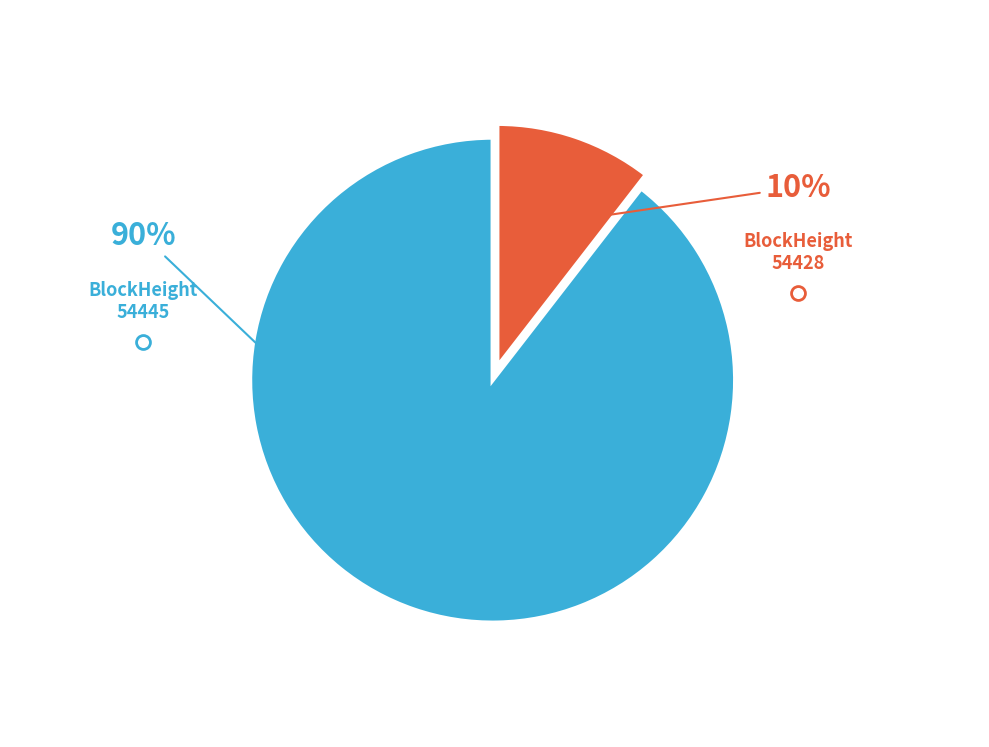

To the nearest percent, what portion does 54428 represent?

10%